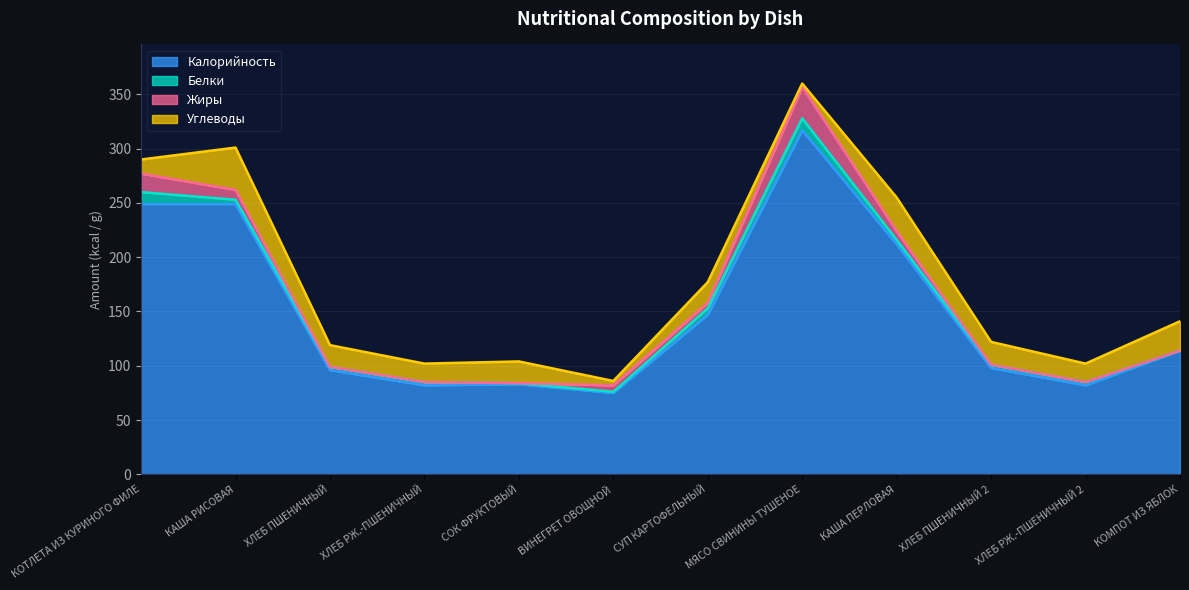

The Жиры series shows 9 at КОМПОТ ИЗ ЯБЛОК. True or false?

False